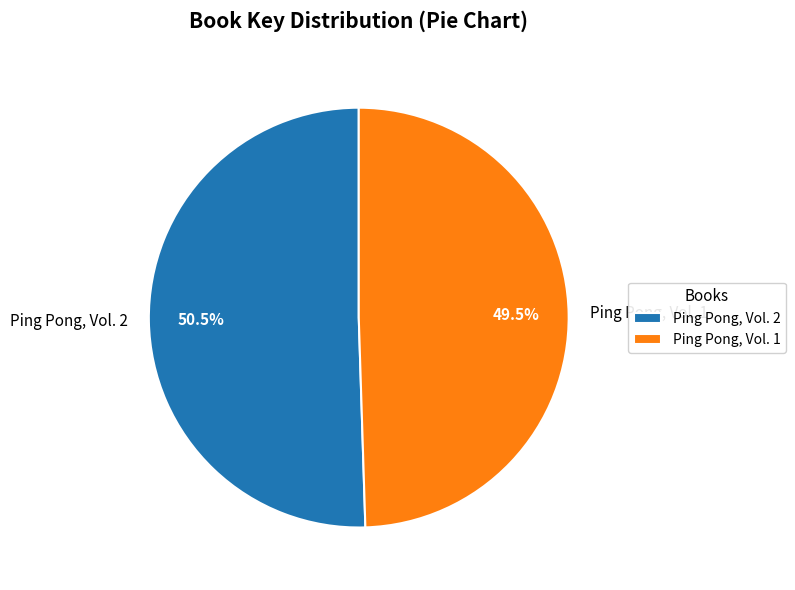

Approximately how many times larger is the value at Ping Pong, Vol. 1 compared to Ping Pong, Vol. 2?

1.0